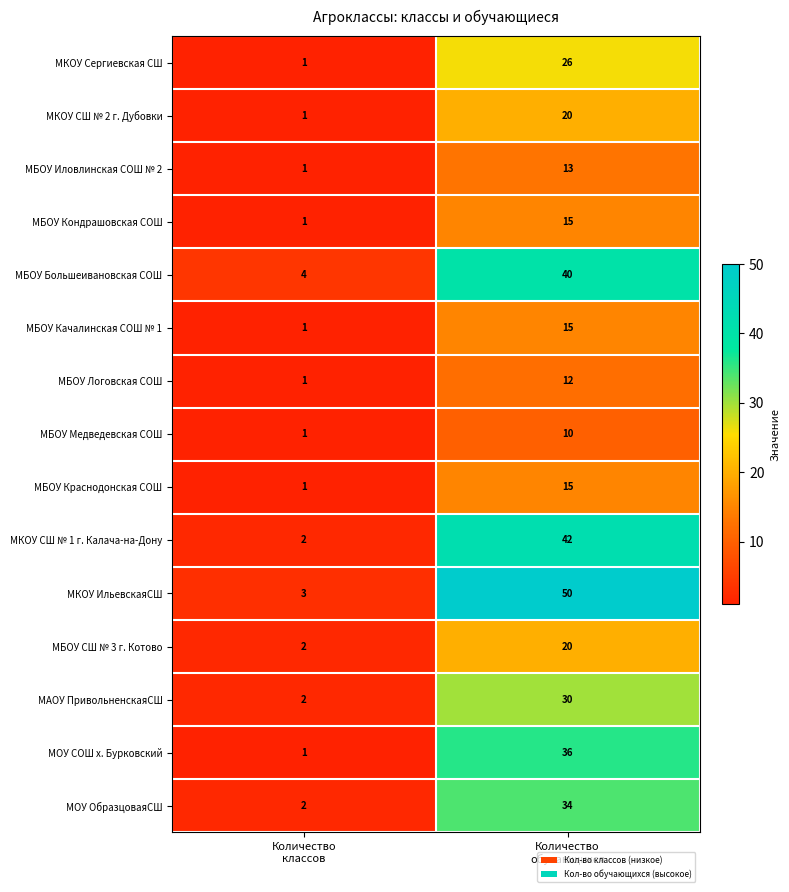

Which series has the widest spread of values?

МКОУ ИльевскаяСШ